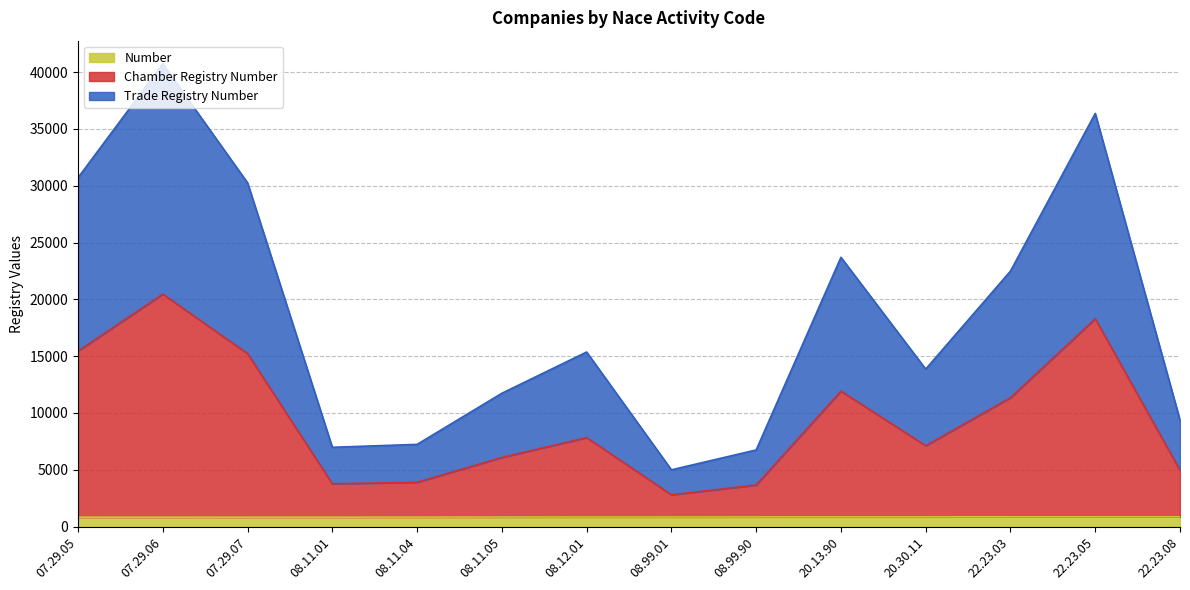

What is the label of the 1st point from the right?

22.23.08